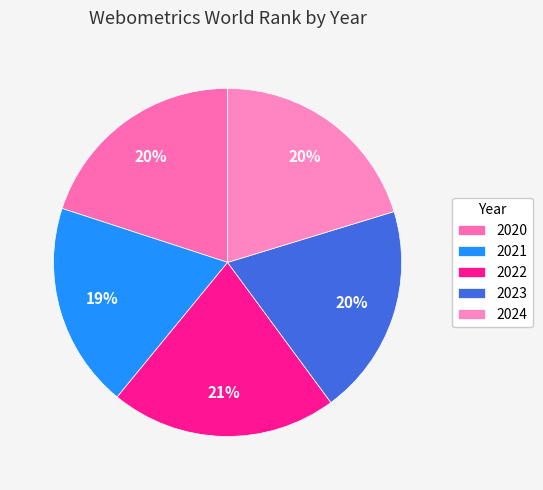

Count the number of slices in the pie.

5